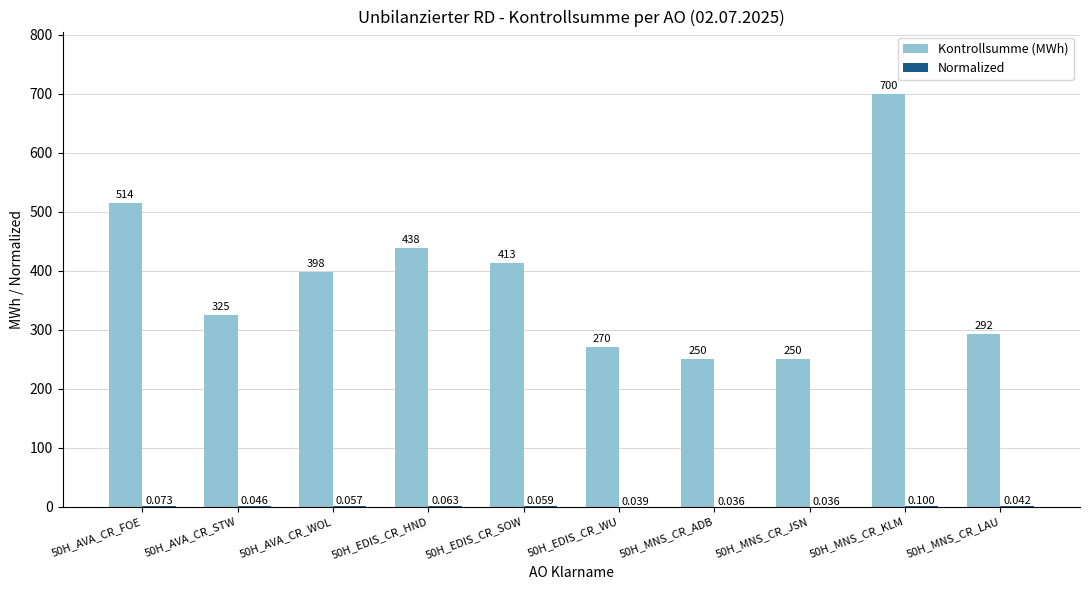

Count the number of data series in this chart.

2